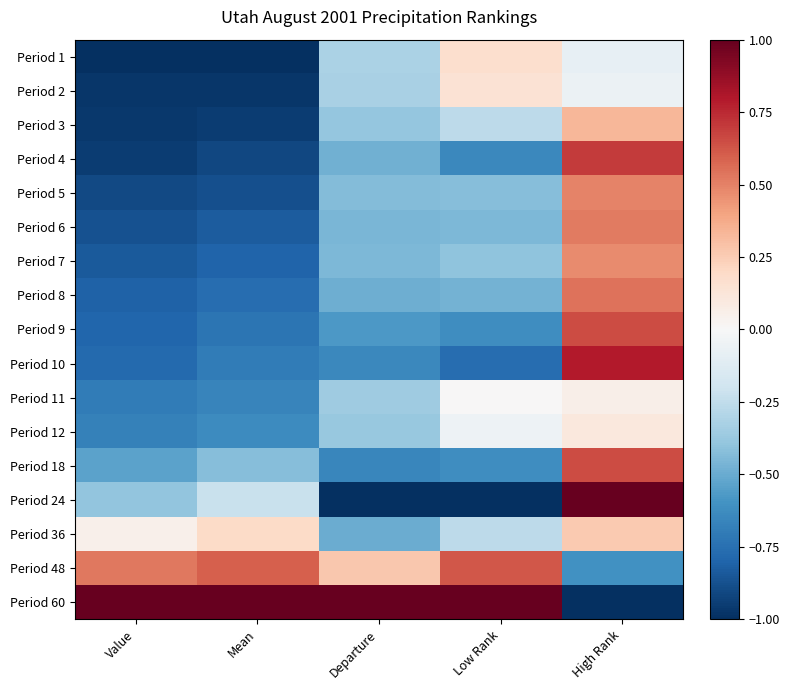

Which label corresponds to the largest value in the chart?

High Rank